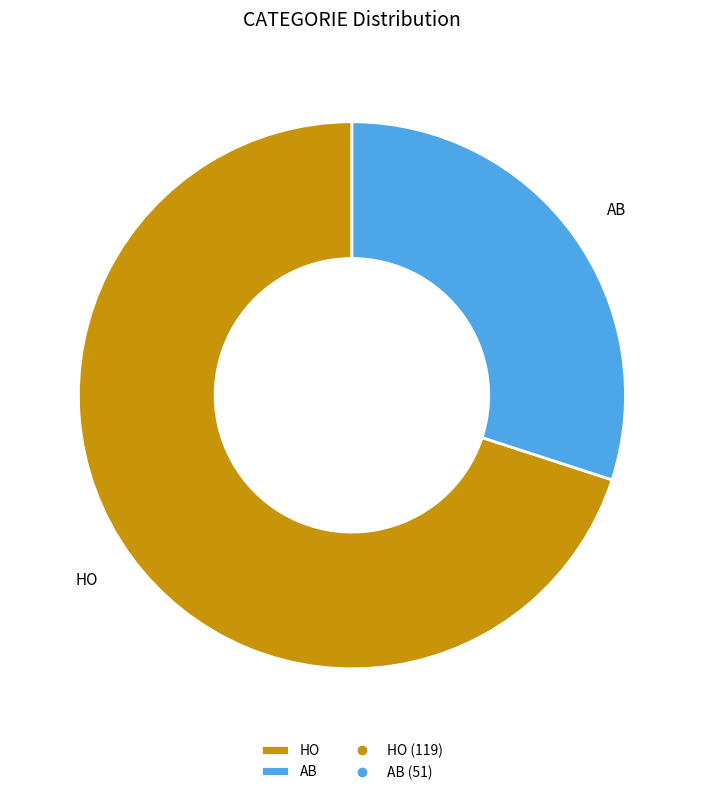

The AB slice represents 30% of the pie. True or false?

True